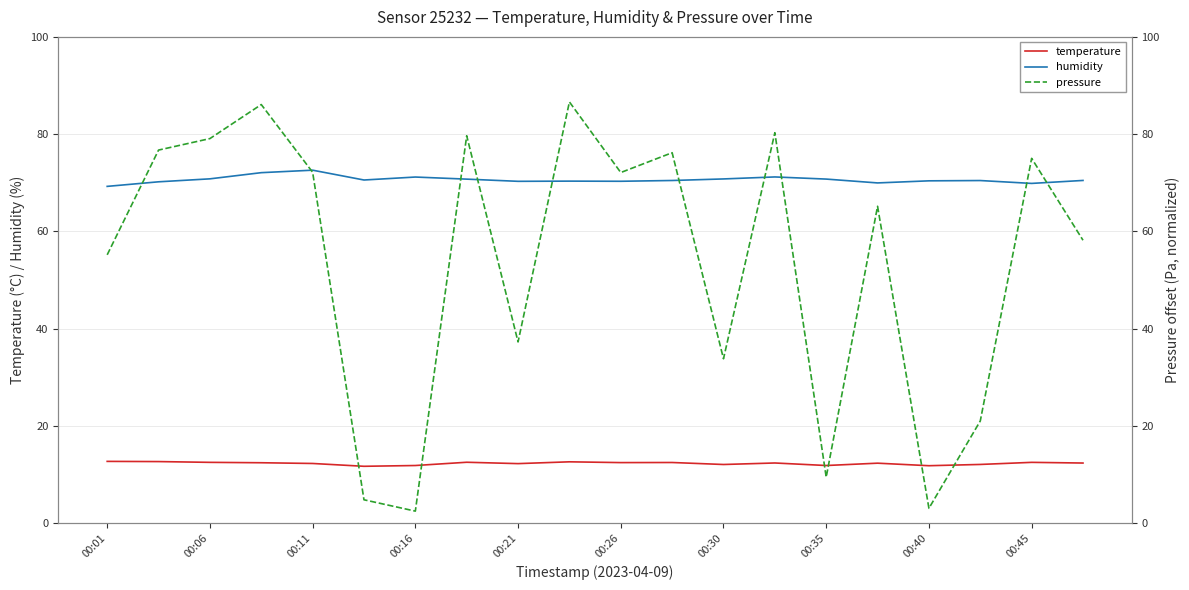

The humidity series shows 69.9 at 00:45. True or false?

True